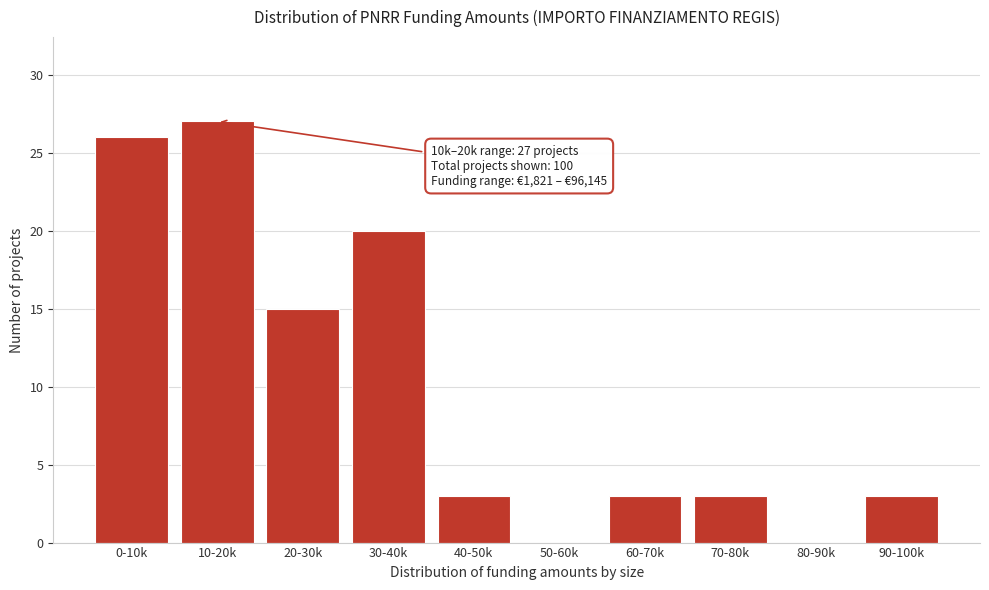

Reading left to right, list all the values displayed in this chart.

0-10k=26	10-20k=27	20-30k=15	30-40k=20	40-50k=3	50-60k=0	60-70k=3	70-80k=3	80-90k=0	90-100k=3